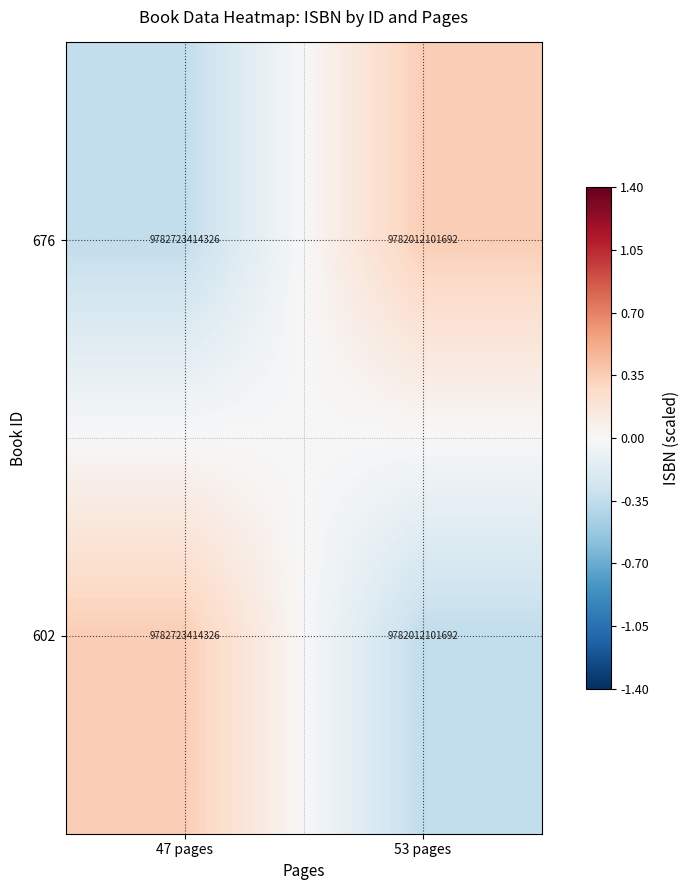

What is the approximate value of 602 at 47 pages?

9782723414326